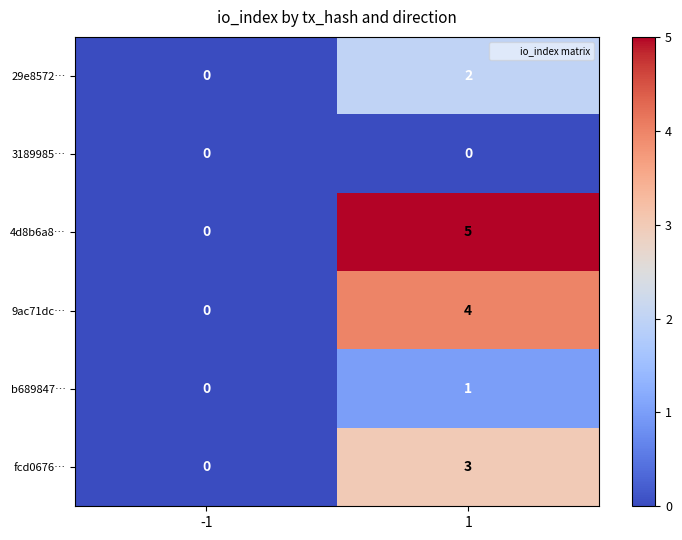

Is the value of 29e8572… at -1 greater than the value of fcd0676… at 1?

No